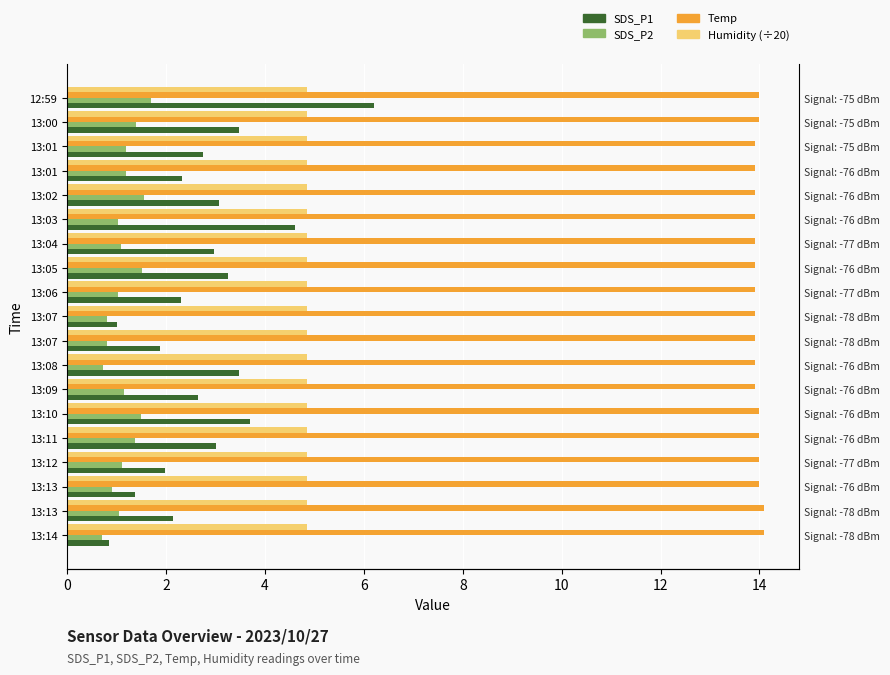

What is the approximate value of Temp at 13:04?

13.9